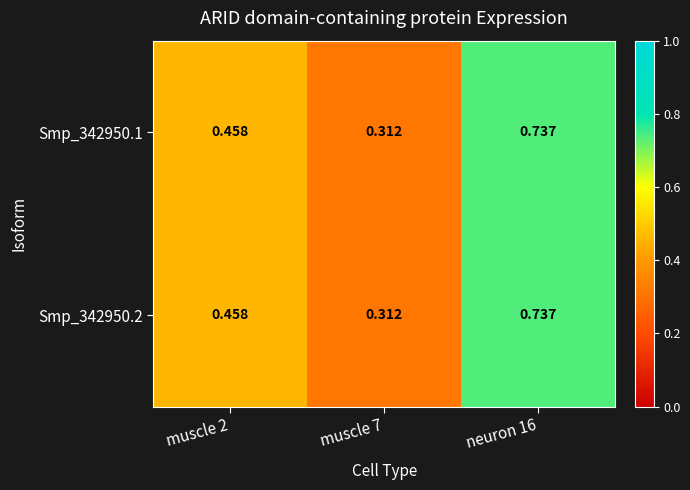

Is the value of Smp_342950.1 at muscle 2 greater than the value of Smp_342950.2 at neuron 16?

No